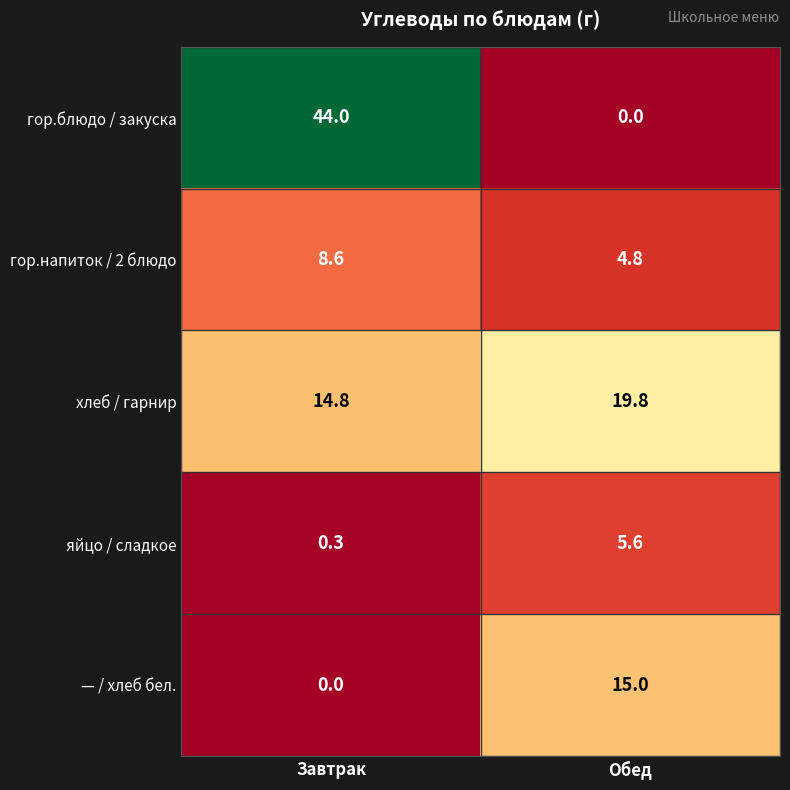

The гор.напиток / 2 блюдо series shows 8.6 at Завтрак. True or false?

True